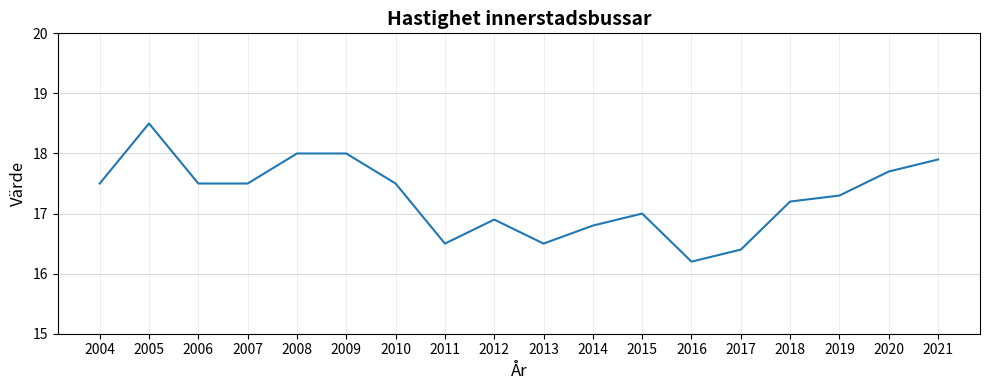

True or false: the data shows 17.9 at 2021.

True